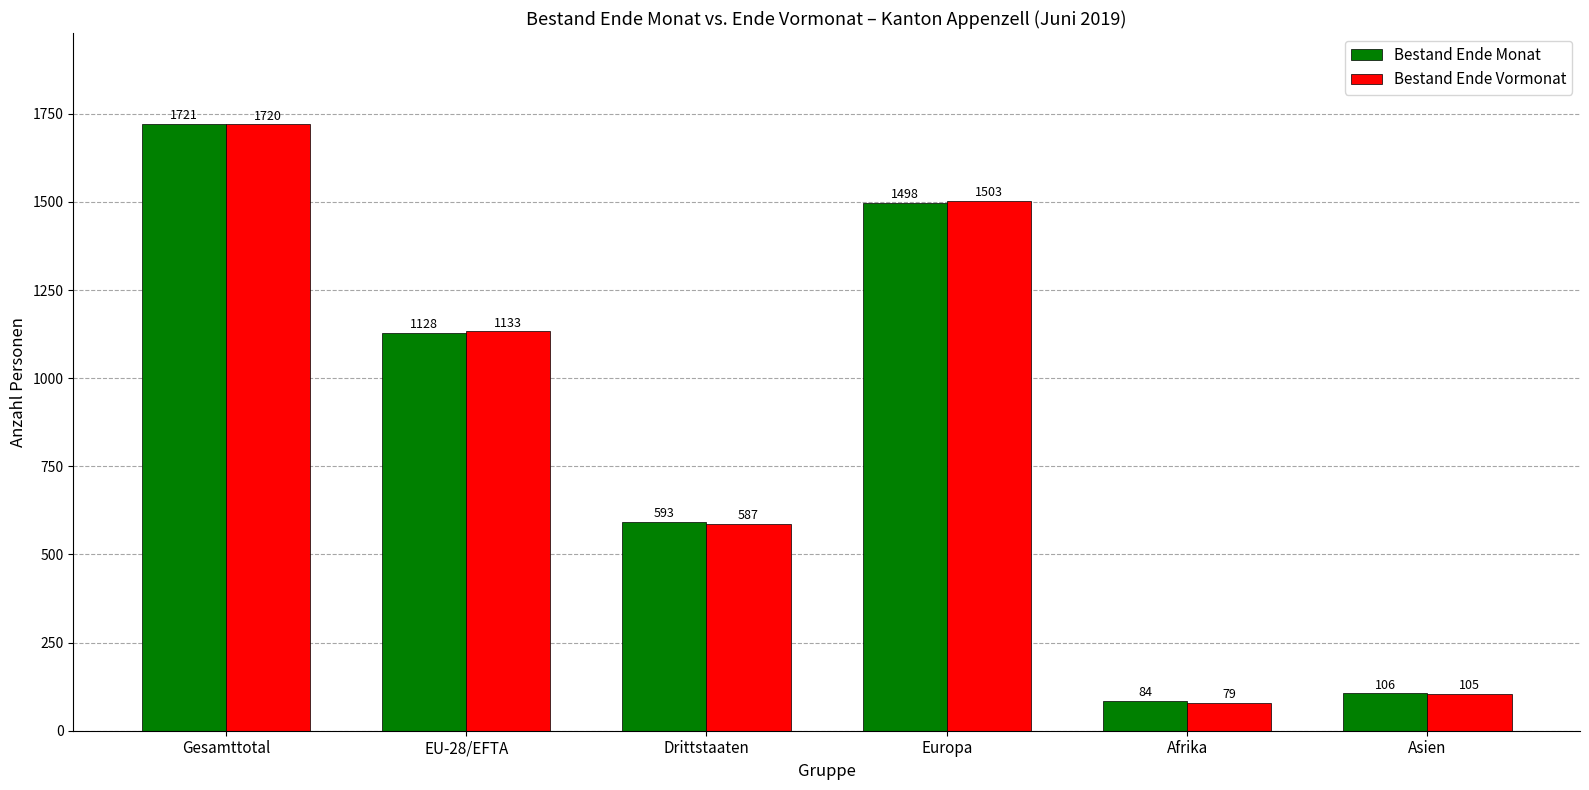

What is the value of the Bestand Ende Vormonat bar at the 1st from the left?

1720